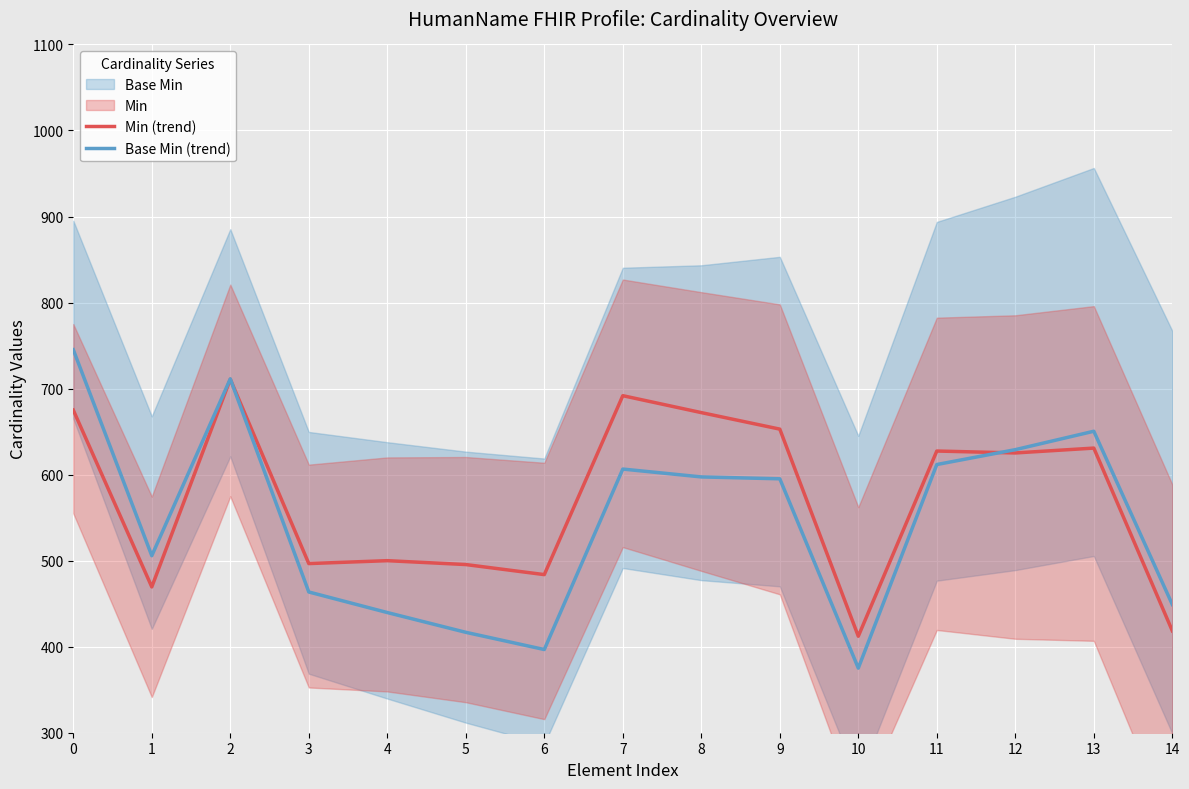

Which series has the largest total across all categories?

Min (trend)